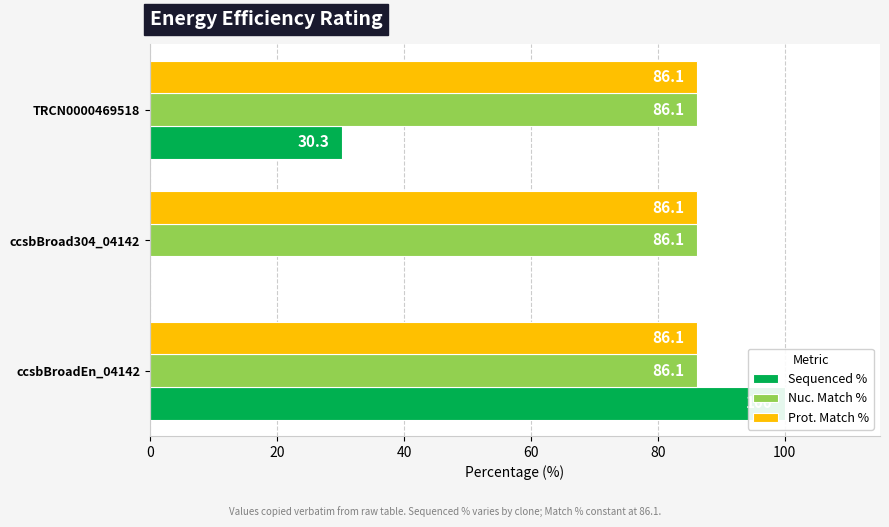

Which series changed the most between 20 and 40?

Sequenced %